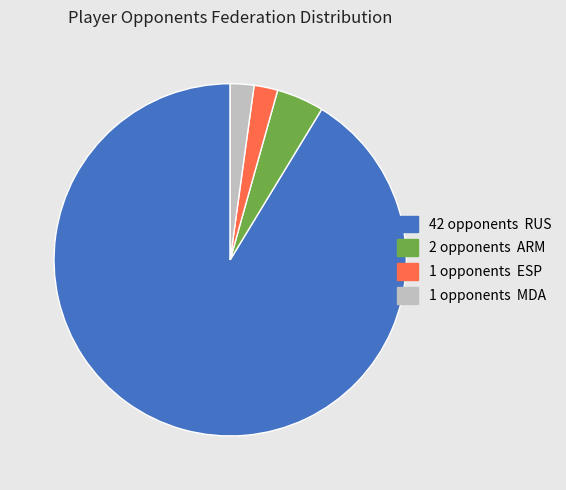

Does any single category account for the majority?

Yes